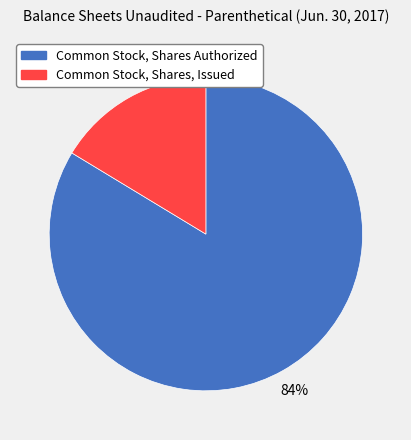

Which has a higher value, Common Stock, Shares Authorized or Common Stock, Shares, Issued?

Common Stock, Shares Authorized